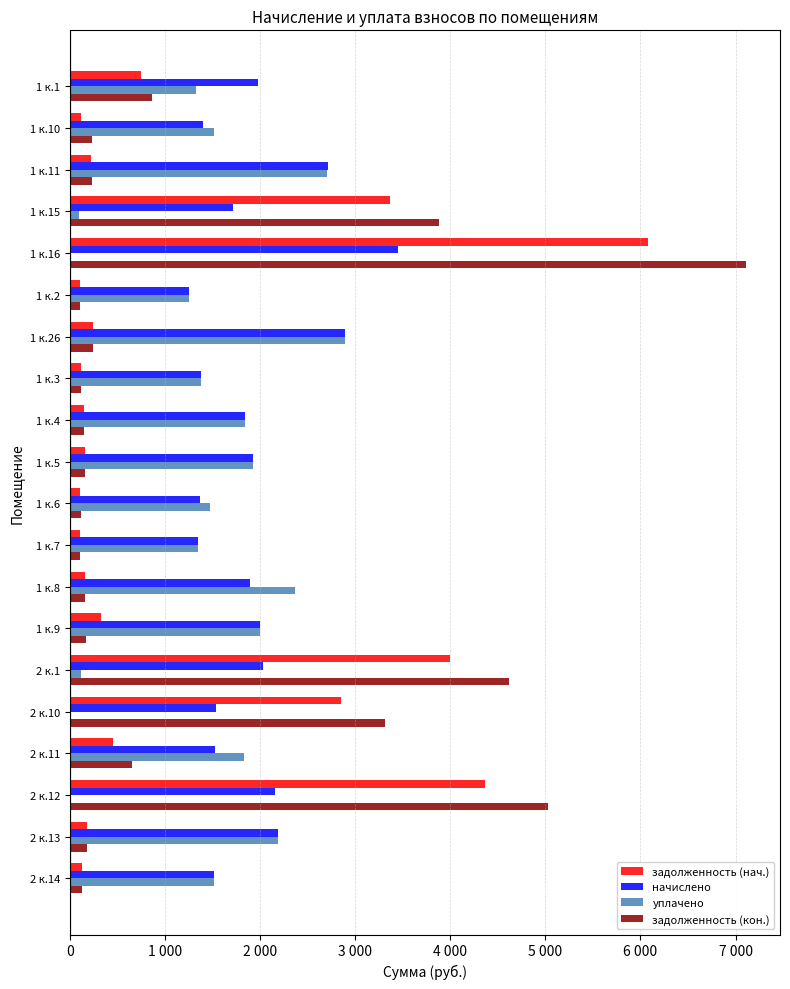

Which category has the highest value in the задолженность (кон.) series?

1 к.16